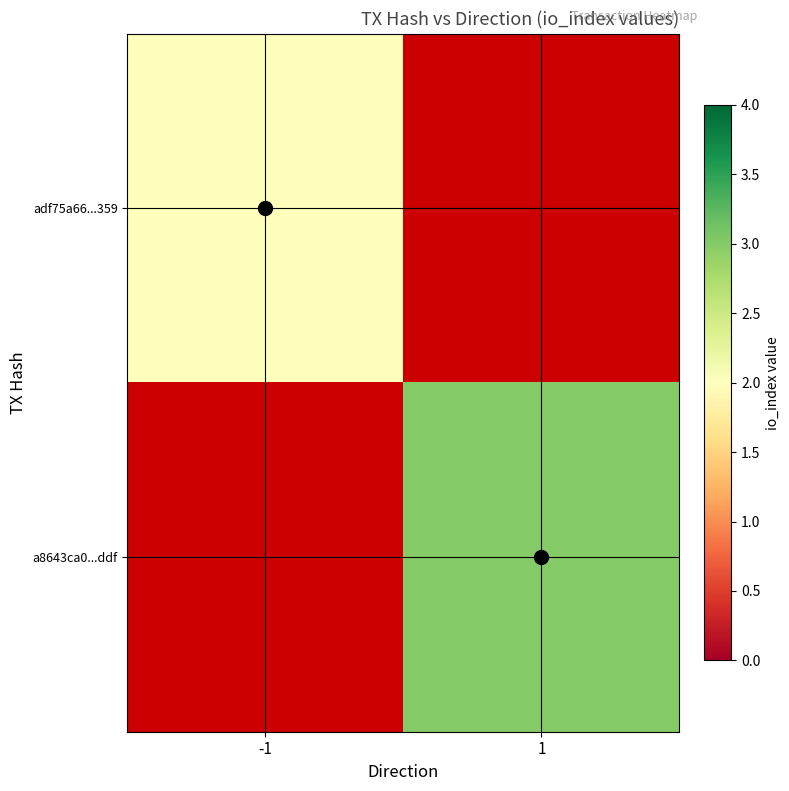

At -1, list the series in order from largest to smallest.

adf75a66...359, a8643ca0...ddf